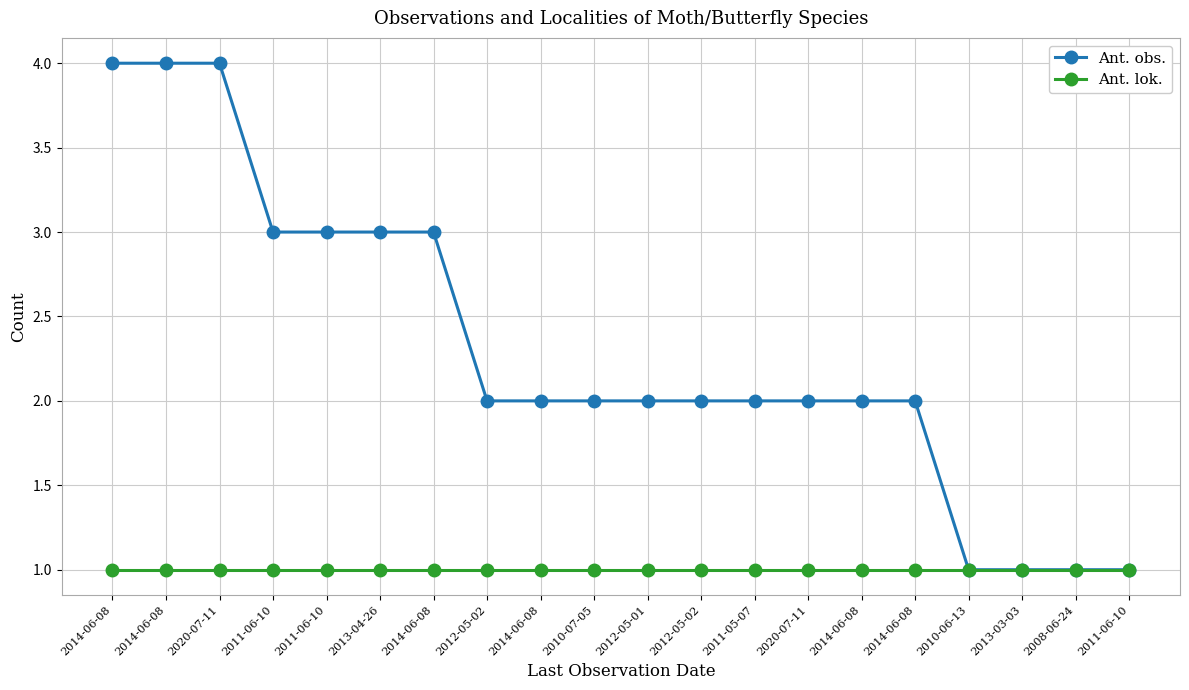

What is the difference between the highest and lowest values at 2011-06-10?

2